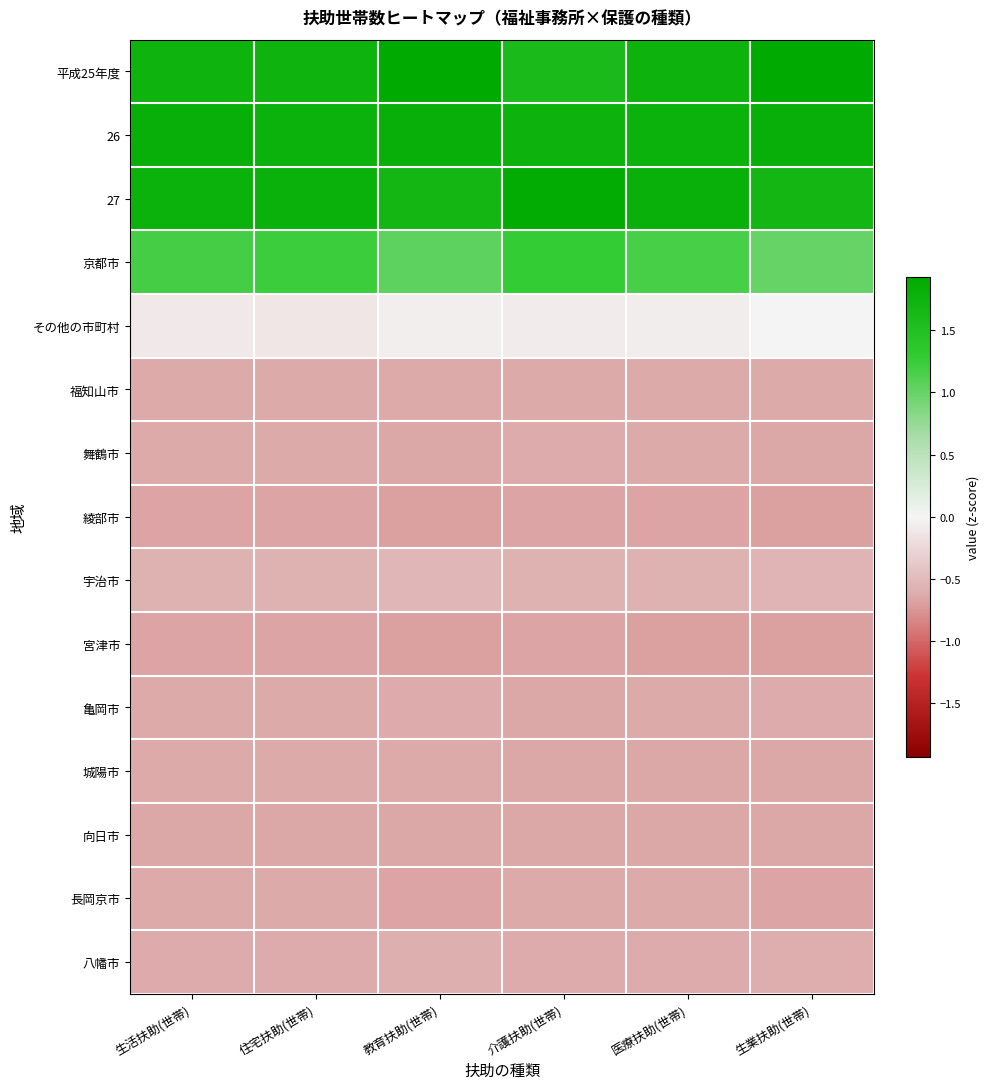

List the series in order of their peak value, lowest first.

宮津市, 綾部市, 向日市, 長岡京市, 福知山市, 城陽市, 舞鶴市, 亀岡市, 八幡市, 宇治市, その他の市町村, 京都市, 26, 27, 平成25年度